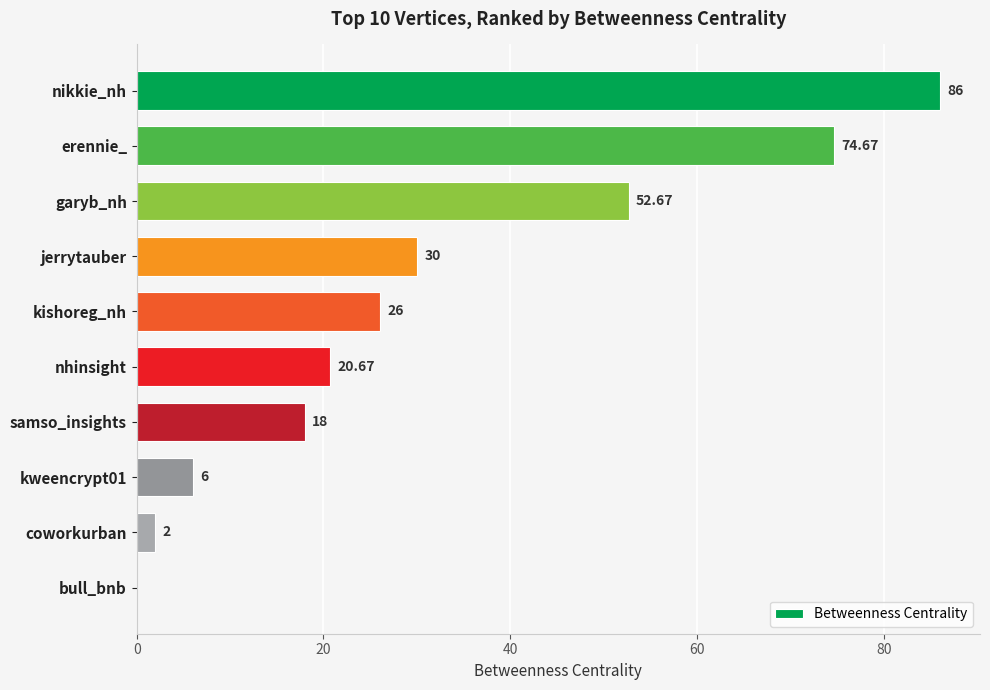

Which label corresponds to the largest value in the chart?

nikkie_nh